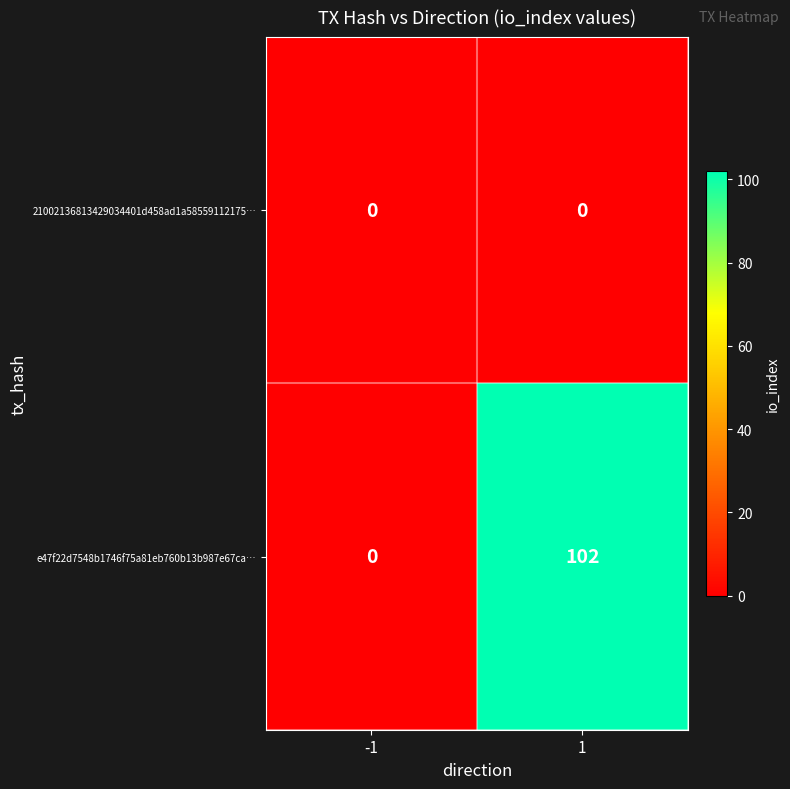

Rank the series by their average value, from lowest to highest.

21002136813429034401d458ad1a58559112175…, e47f22d7548b1746f75a81eb760b13b987e67ca…